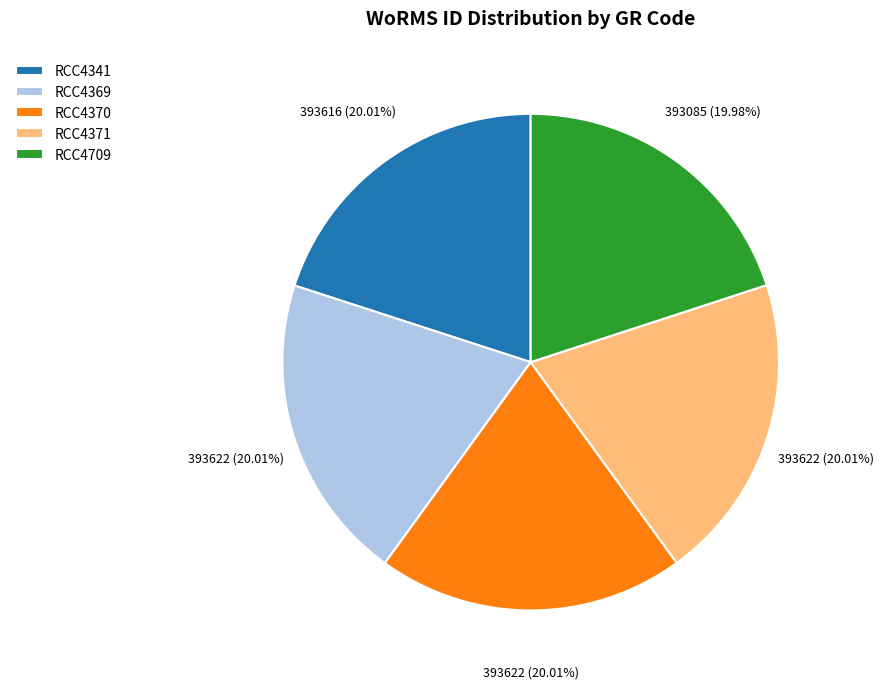

Is it true that RCC4341 is 20% of the pie?

True